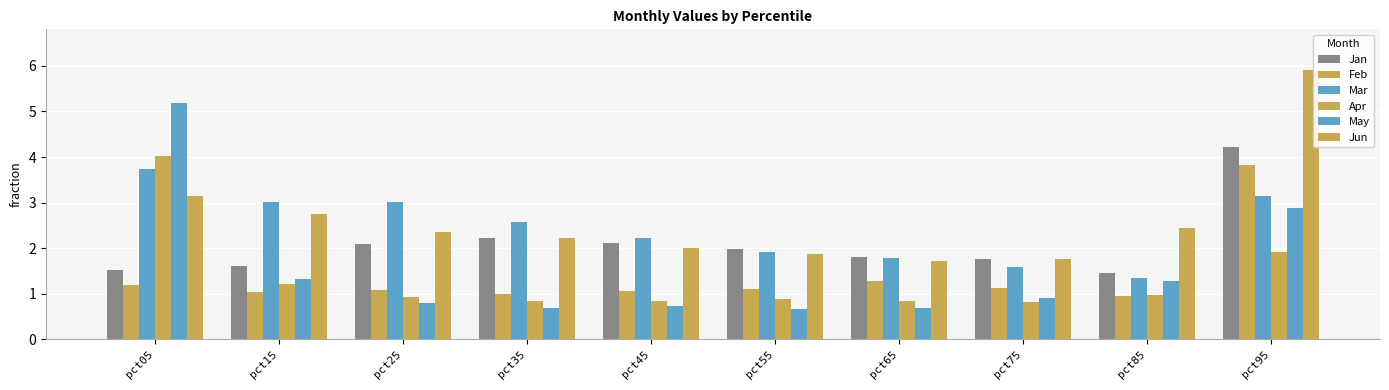

Which has a higher value, pct15 or pct35?

pct35